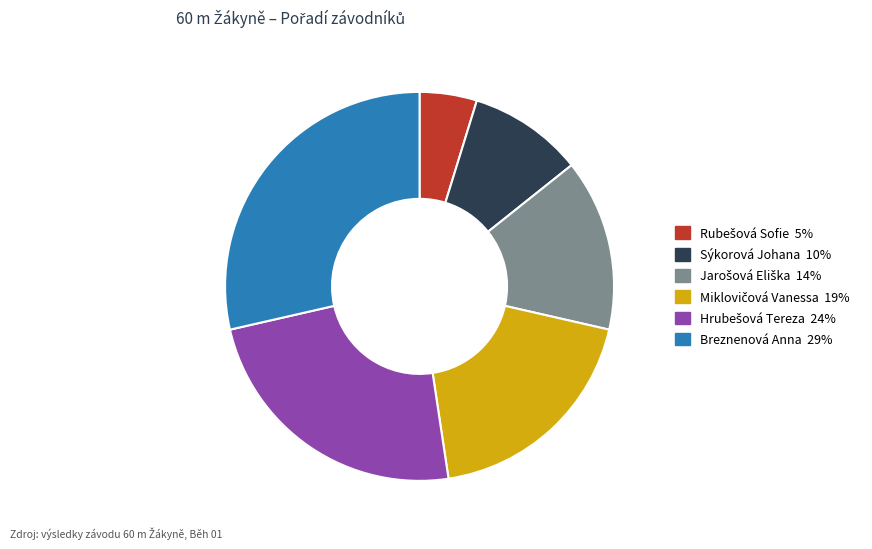

True or false: Breznenová Anna accounts for 29% of the total.

True